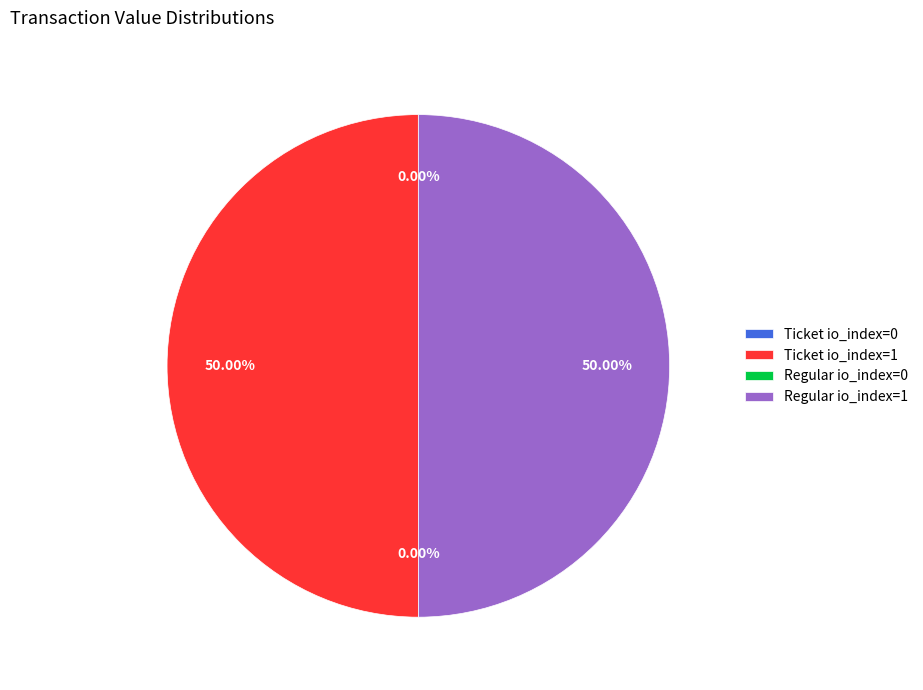

What is the ratio of the value at Regular io_index=1 to the value at Ticket io_index=1?

1.0